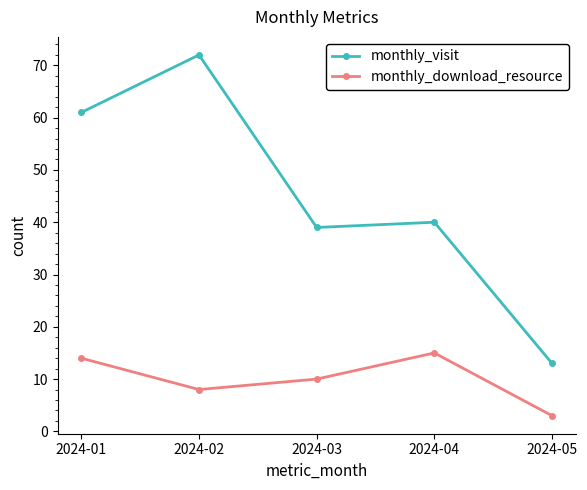

True or false: monthly_visit has a value of 72 at 2024-02.

True